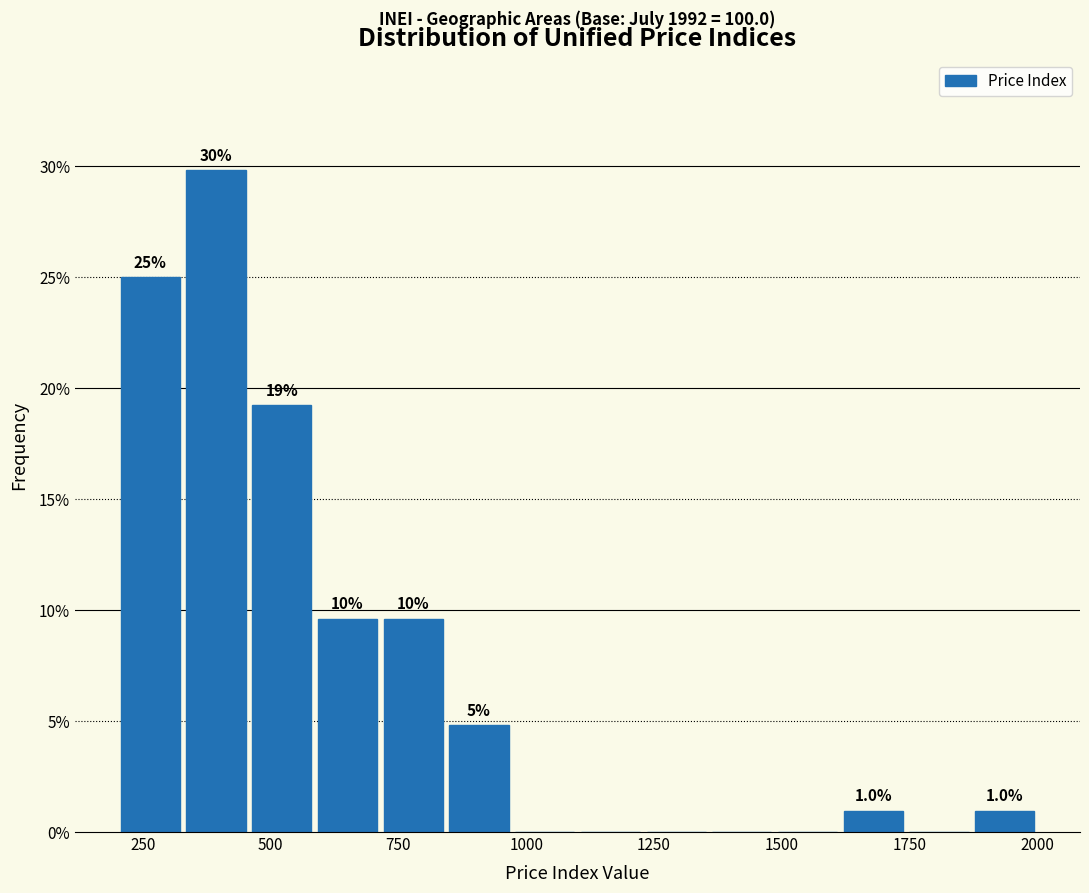

Around what value on the x-axis is the tallest bar? Give the approximate position of its centre, as read against the axis.

400